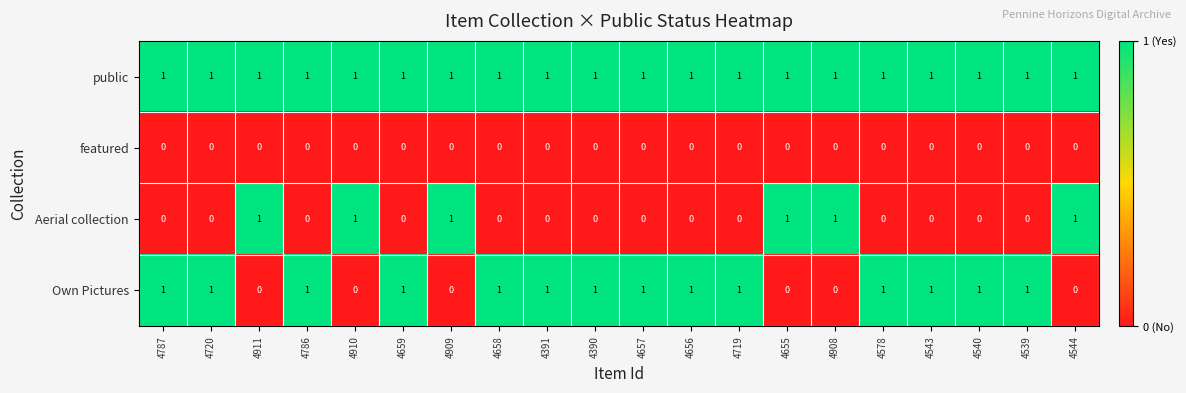

Count the number of data series in this chart.

4